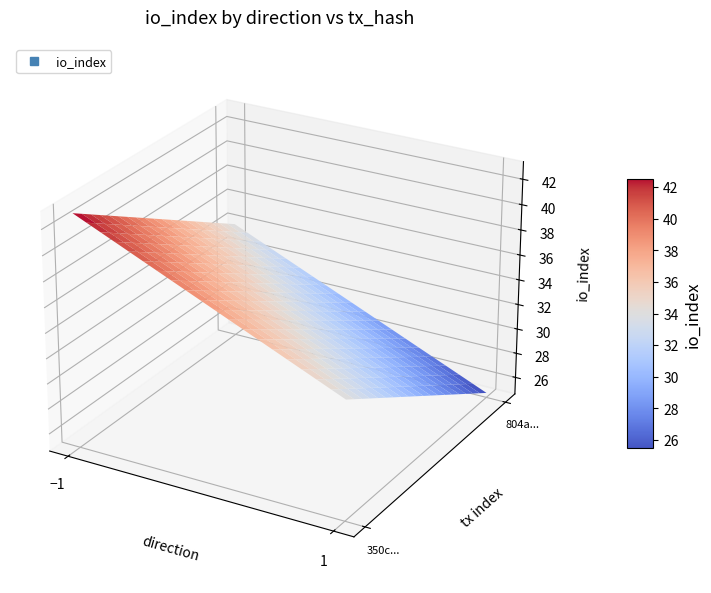

The value of 804aa98bc4aea9279bfb5a9ffc072dd071463eb at io_index is 38. True or false?

False